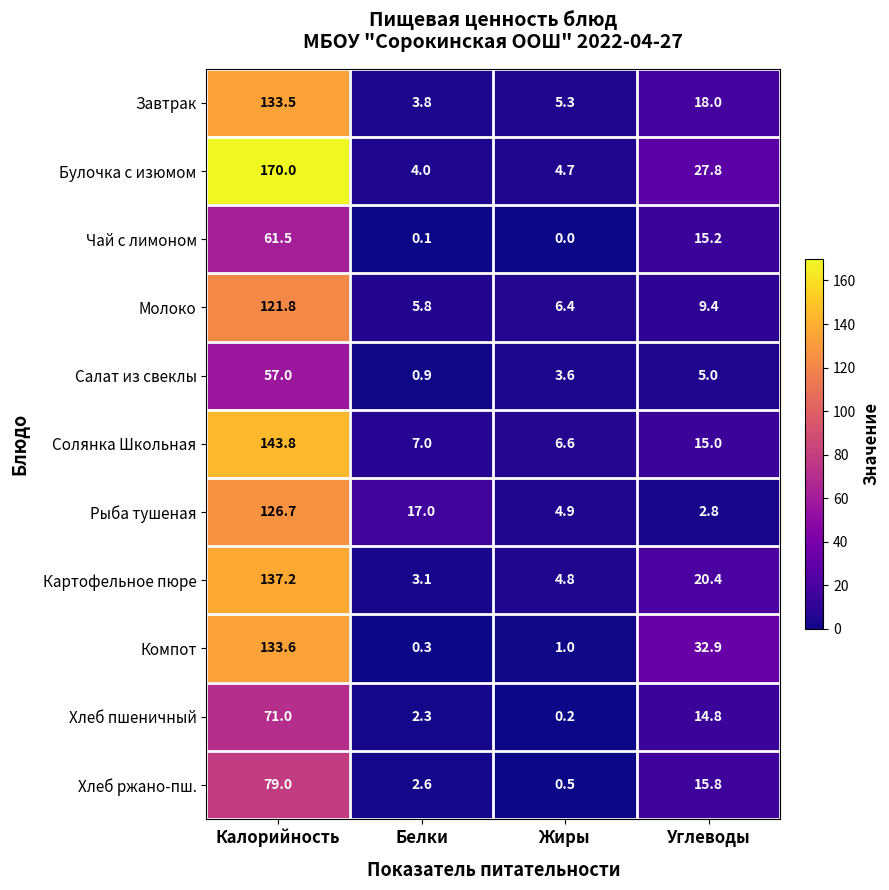

What is the difference between the second highest and second lowest values in the Компот series?

31.9